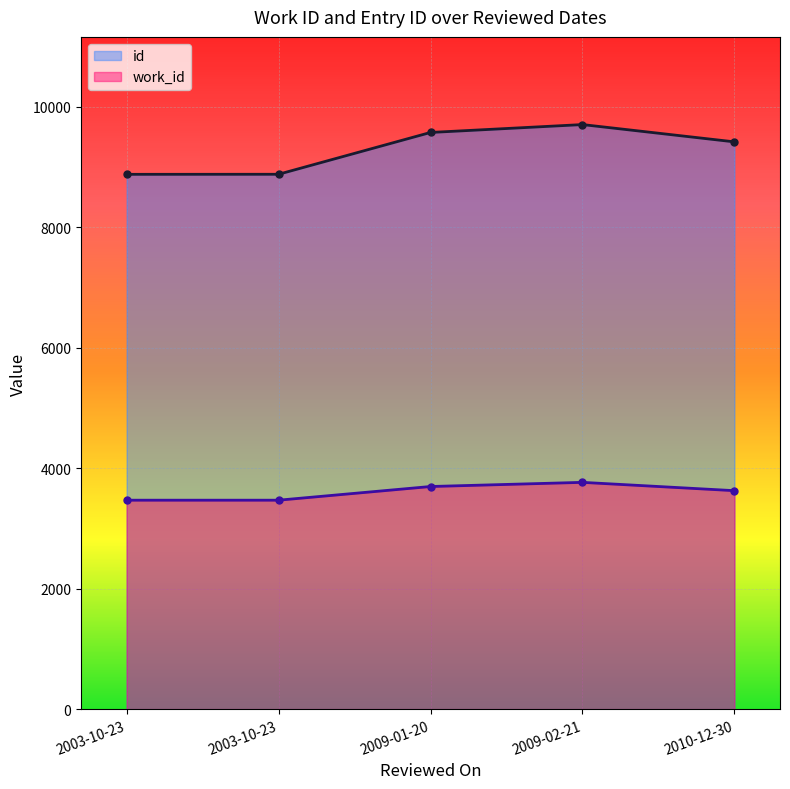

What is the maximum value shown in the chart?

9703